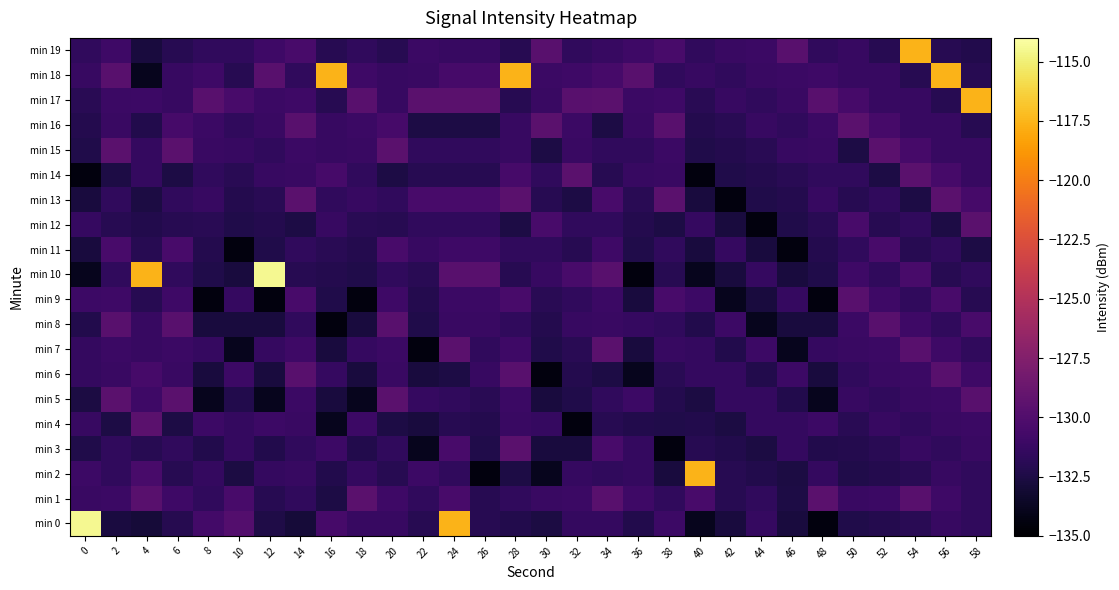

At which category does the chart reach its minimum across all series?

48